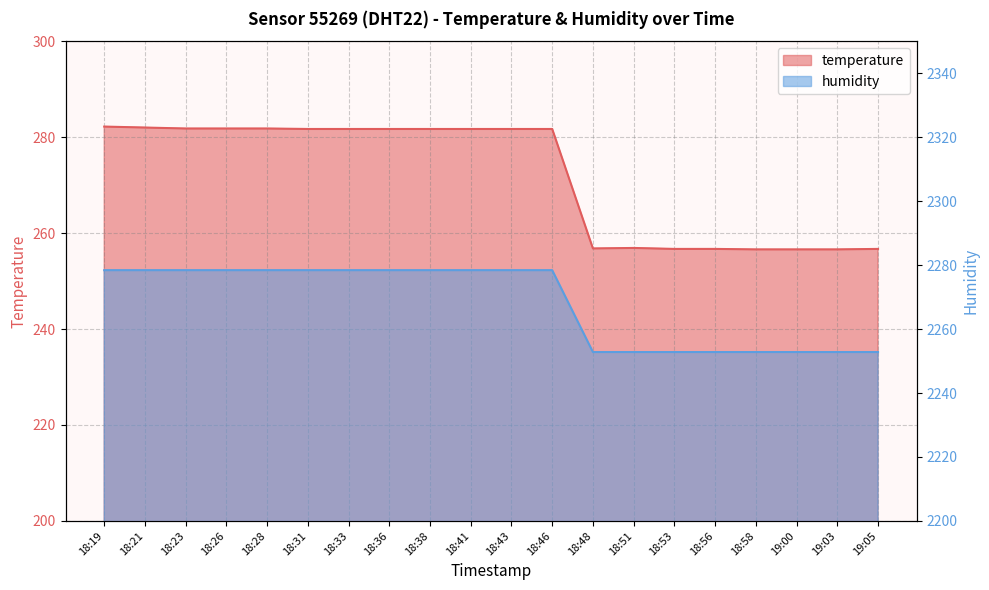

True or false: humidity has more than 2 points higher than both neighbors.

False